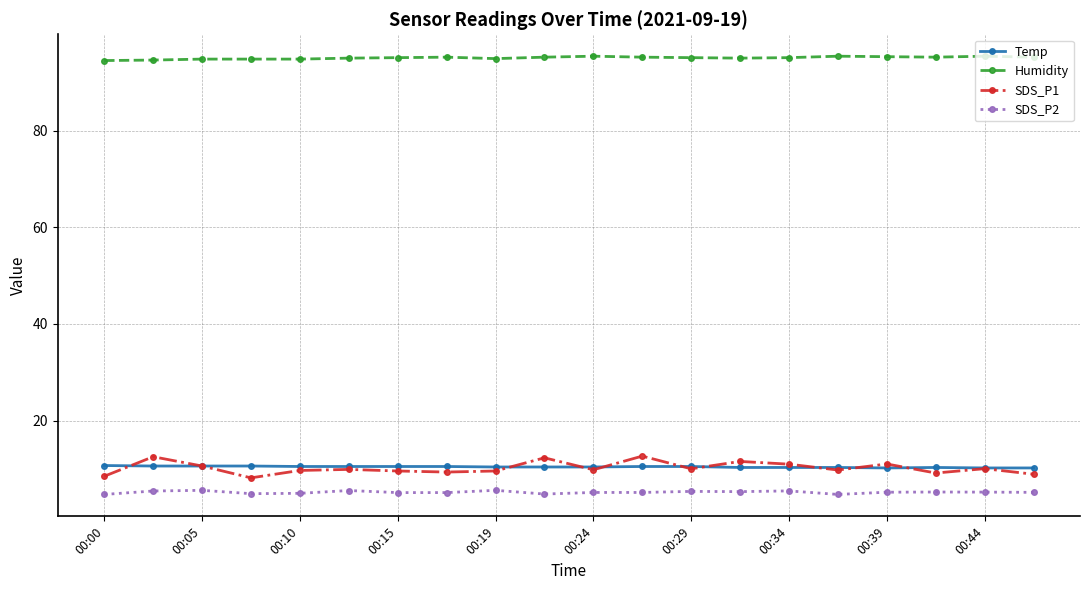

True or false: SDS_P1 and Humidity cross at least once.

False